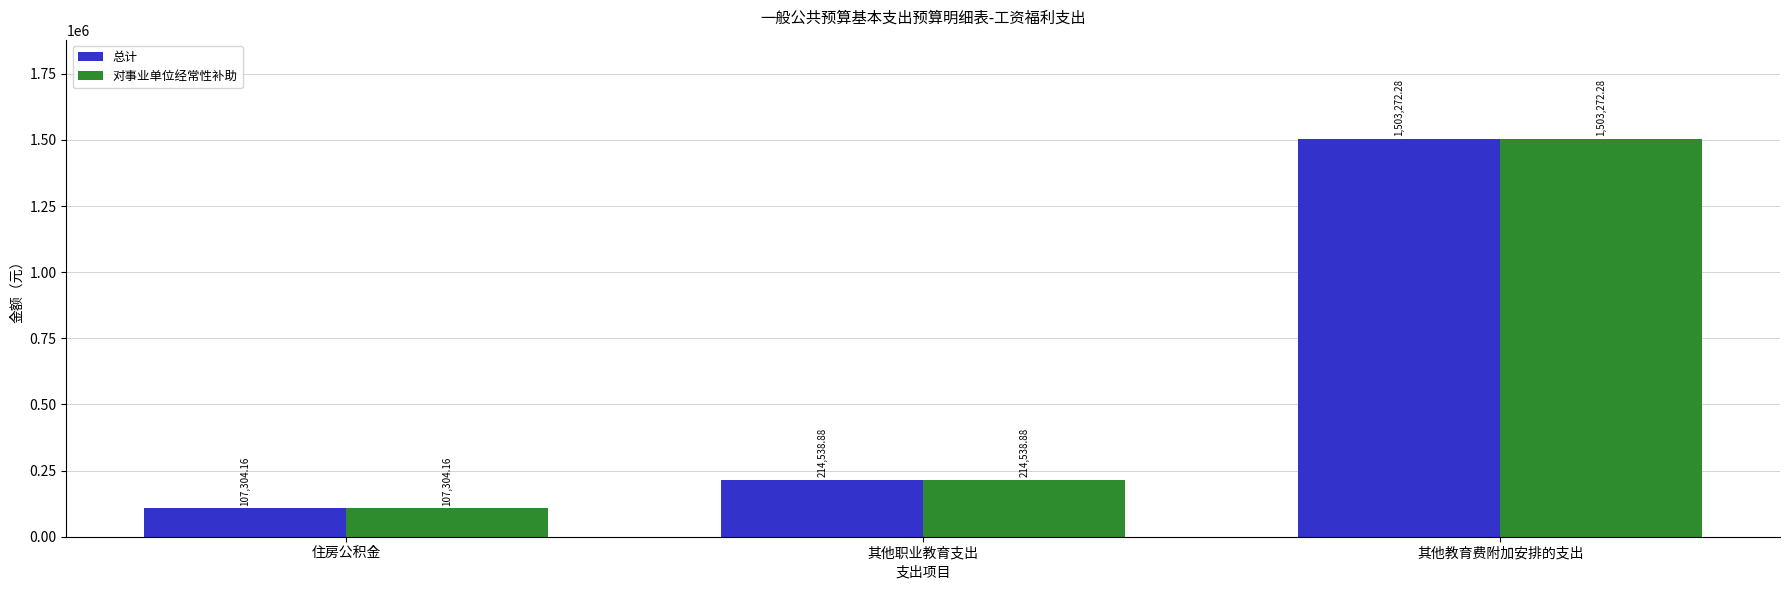

At how many categories does at least one series exceed 830310?

1